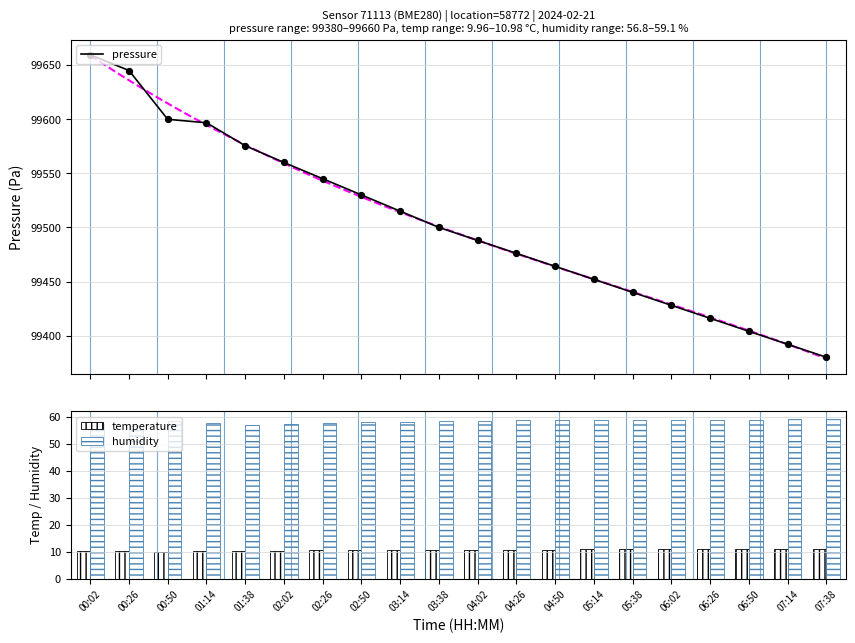

Which series contains the lowest Y value?

temperature